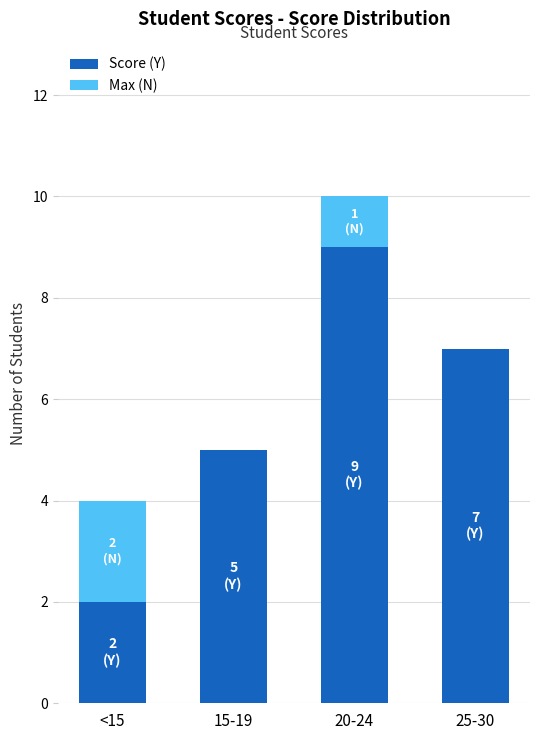

What is the sum of all Score (Y) values?

23